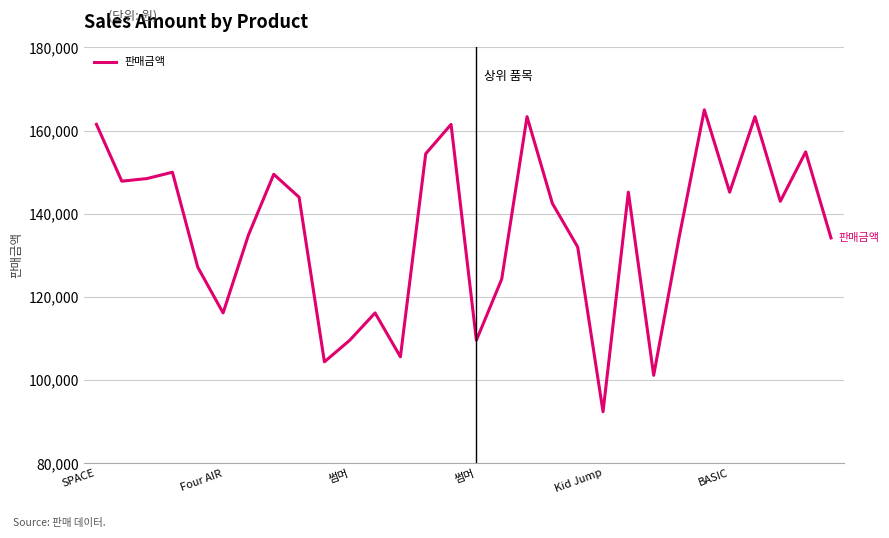

What is the difference between the maximum and minimum values?

72600